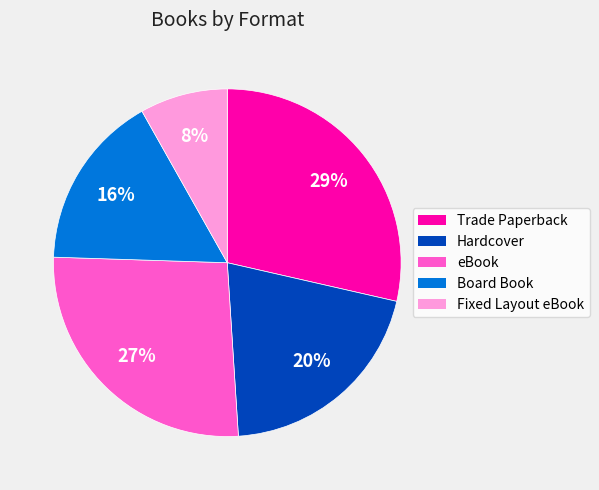

What is the ratio of the value at Hardcover to the value at Trade Paperback?

0.7